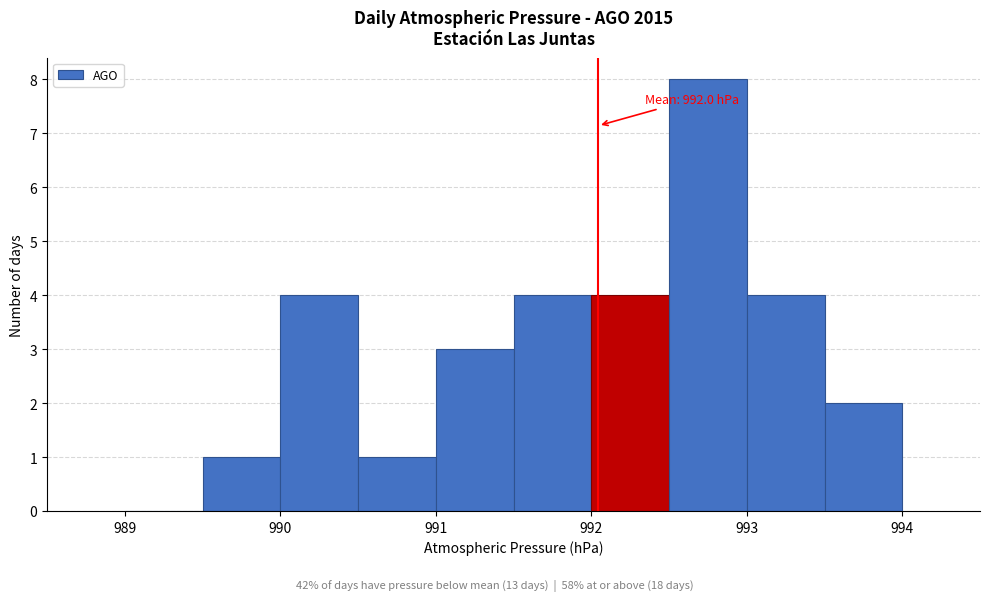

Which range on the x-axis has the tallest bar?

992.5 to 993.0